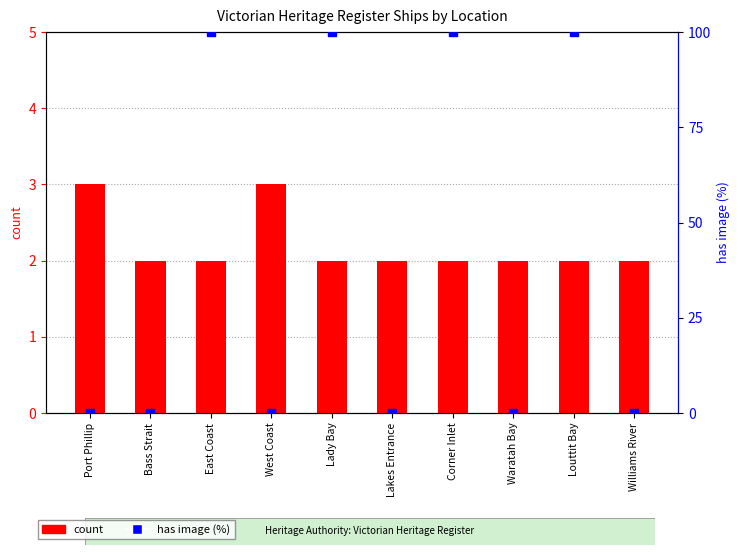

At which category is the sum across all series the highest?

East Coast